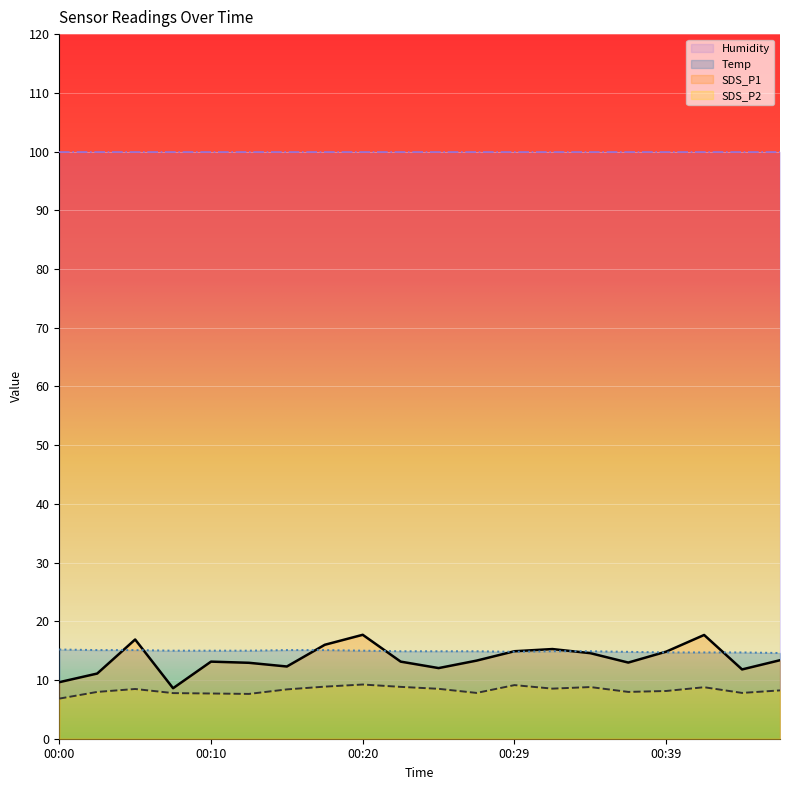

Count the number of data series in this chart.

4